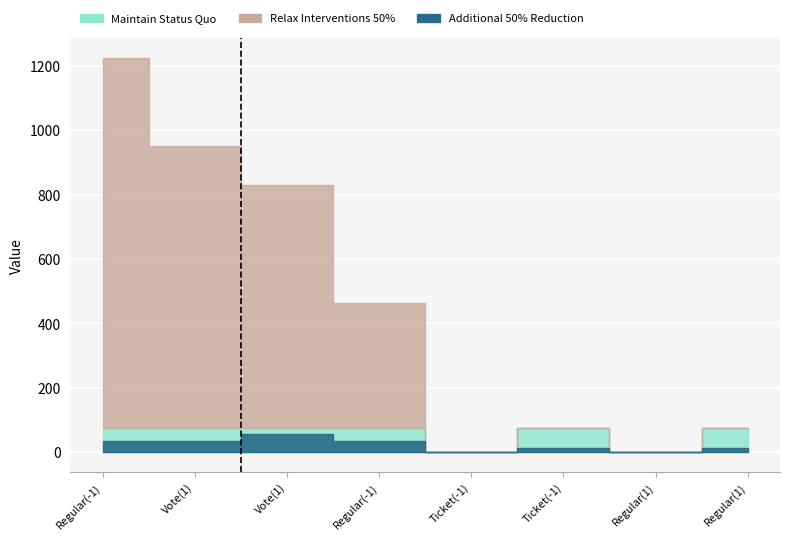

At which category does the chart reach its minimum across all series?

Ticket(-1)